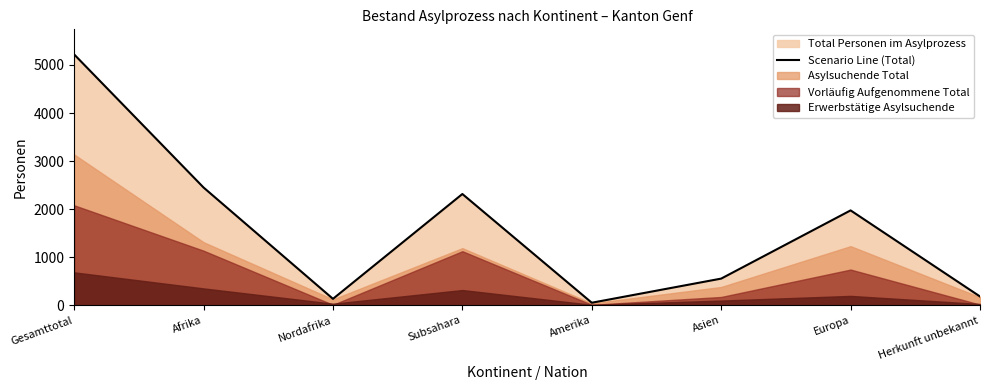

How many lines are shown in the chart?

1